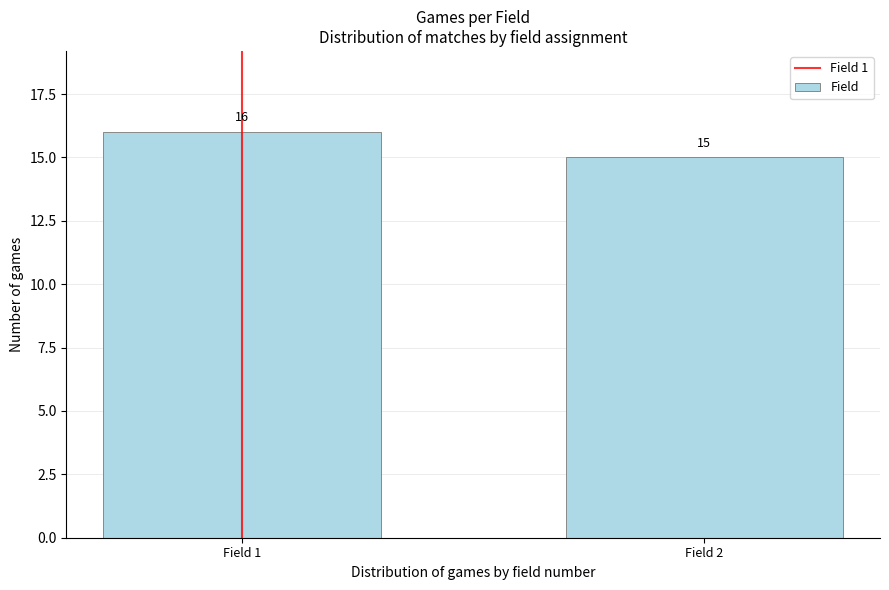

Reading left to right, extract all data points from this chart.

Field 1=16	Field 2=15